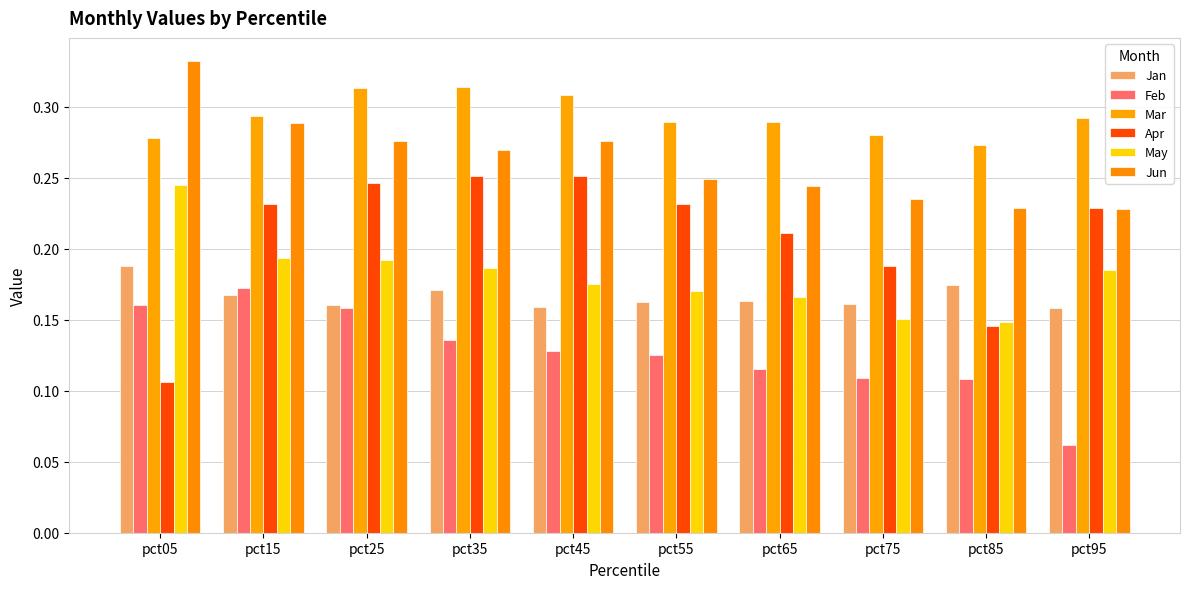

Does the chart contain any negative values?

No